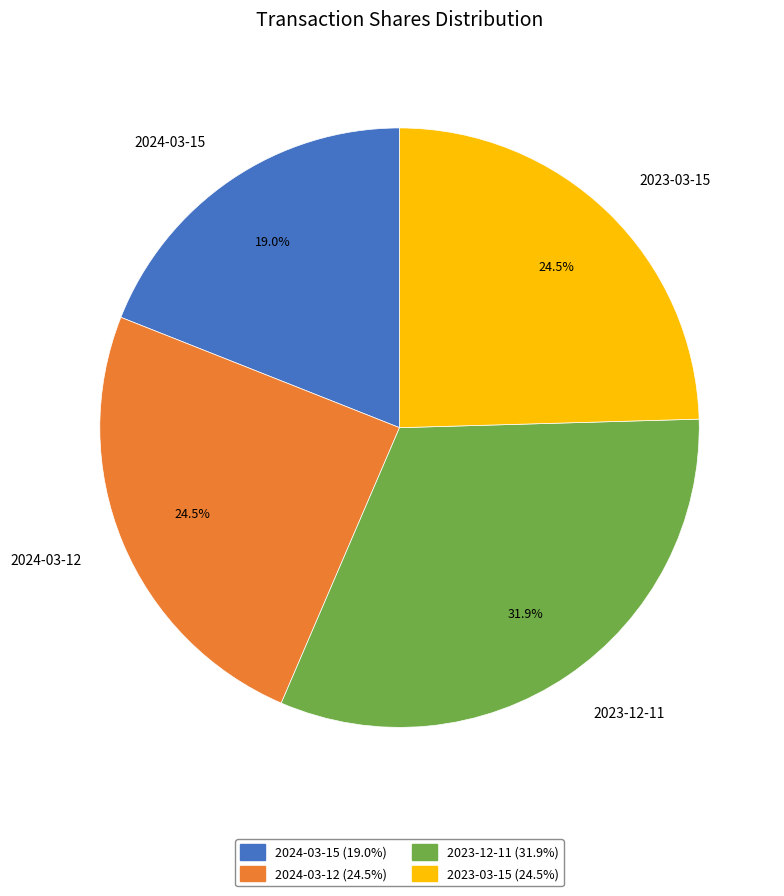

Is it true that 2024-03-15 is 19% of the pie?

True